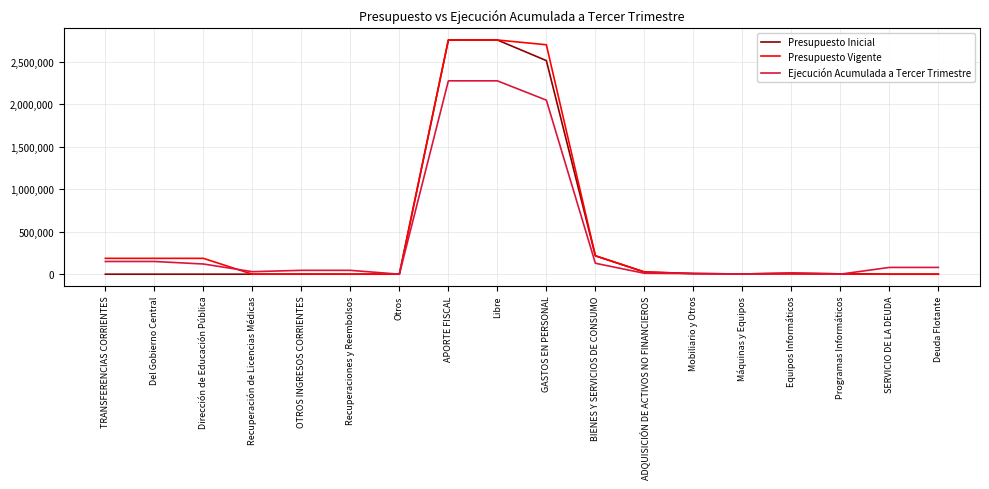

Is the value of Presupuesto Inicial at GASTOS EN PERSONAL greater than the value of Ejecución Acumulada a Tercer Trimestre at Mobiliario y Otros?

Yes